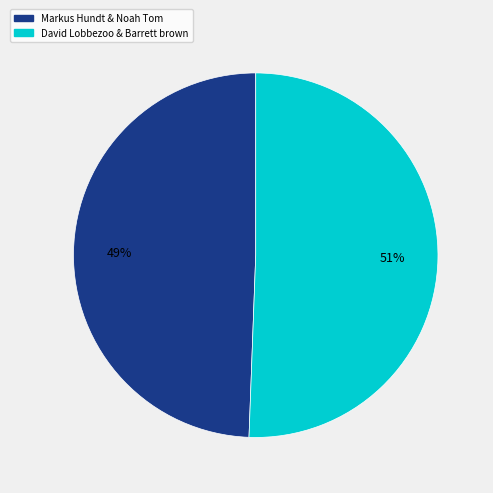

Does David Lobbezoo & Barrett brown represent more than half of the total?

Yes